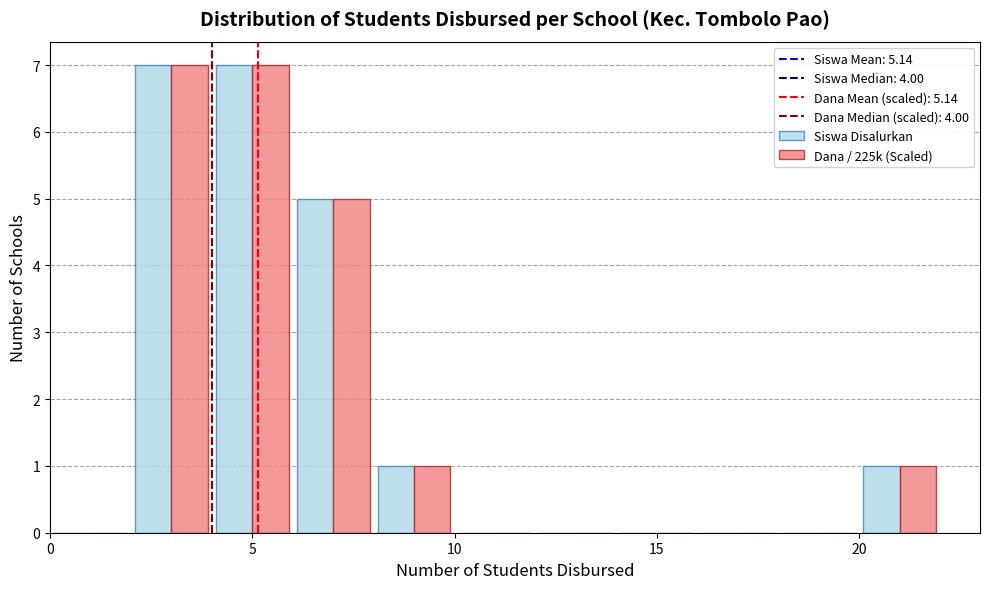

Reading left to right, list every range on the x-axis with the height of the bar of each series over it. The values are not printed on the chart, so give them approximately, as read against the axis.

0 to 2: Siswa Disalurkan=0	Dana / 225k (Scaled)=0
2 to 4: Siswa Disalurkan=7	Dana / 225k (Scaled)=7
4 to 6: Siswa Disalurkan=7	Dana / 225k (Scaled)=7
6 to 8: Siswa Disalurkan=5	Dana / 225k (Scaled)=5
8 to 10: Siswa Disalurkan=1	Dana / 225k (Scaled)=1
10 to 12: Siswa Disalurkan=0	Dana / 225k (Scaled)=0
12 to 14: Siswa Disalurkan=0	Dana / 225k (Scaled)=0
14 to 16: Siswa Disalurkan=0	Dana / 225k (Scaled)=0
16 to 18: Siswa Disalurkan=0	Dana / 225k (Scaled)=0
18 to 20: Siswa Disalurkan=0	Dana / 225k (Scaled)=0
20 to 22: Siswa Disalurkan=1	Dana / 225k (Scaled)=1